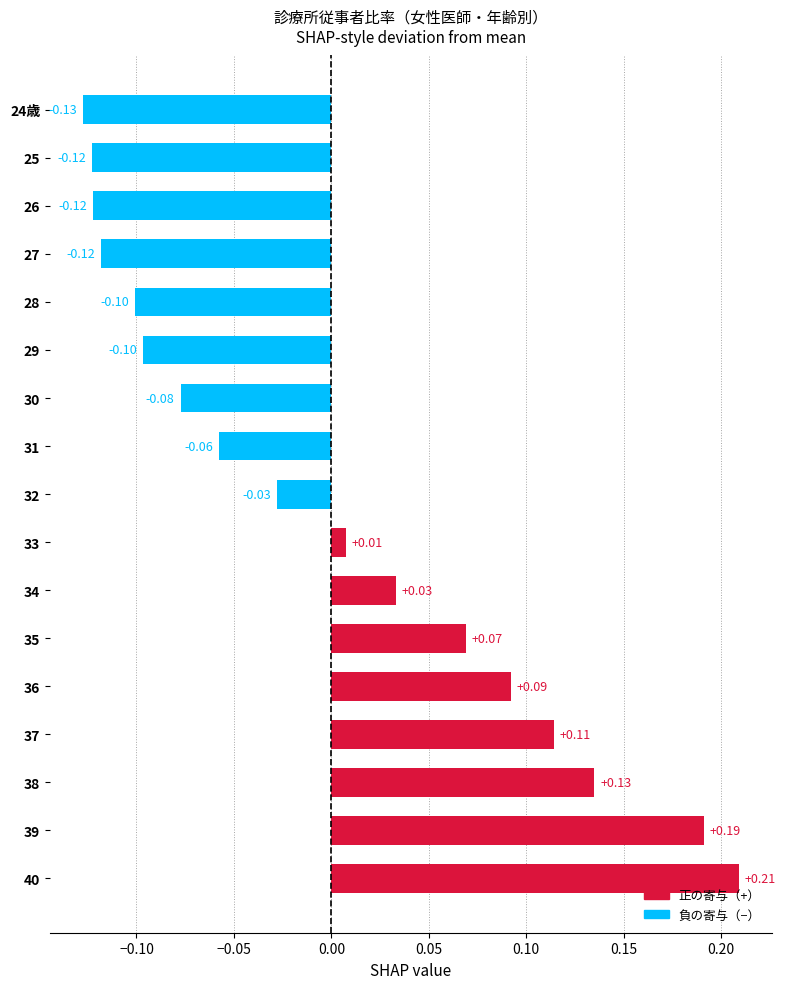

What is the difference between the values at 26 and 40?

0.3